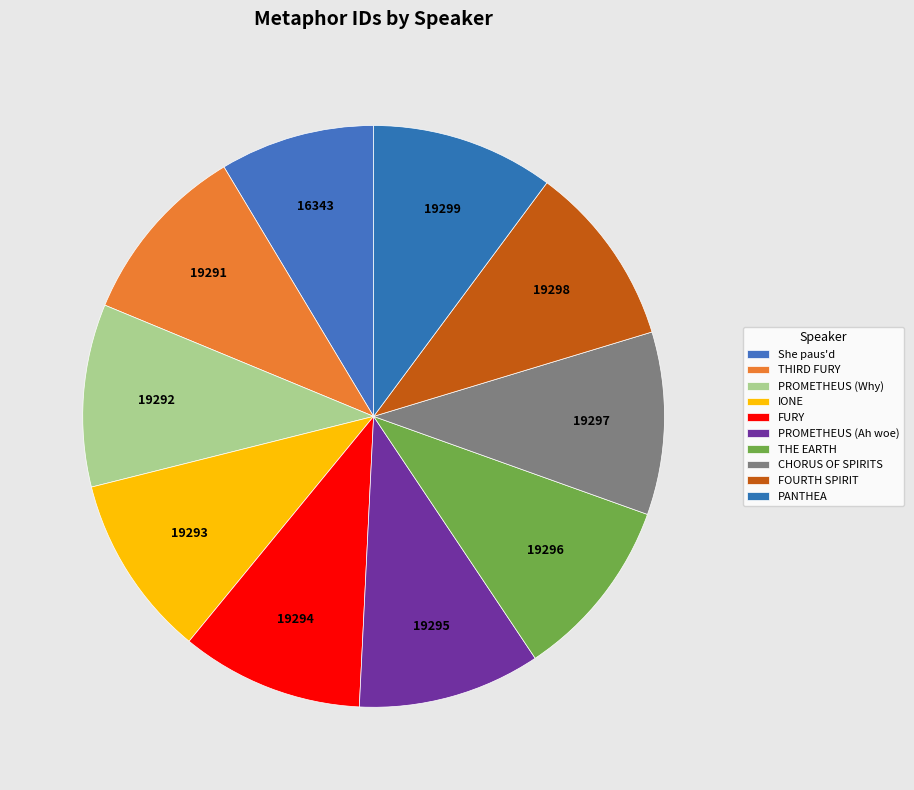

How many slices are in this pie chart?

10